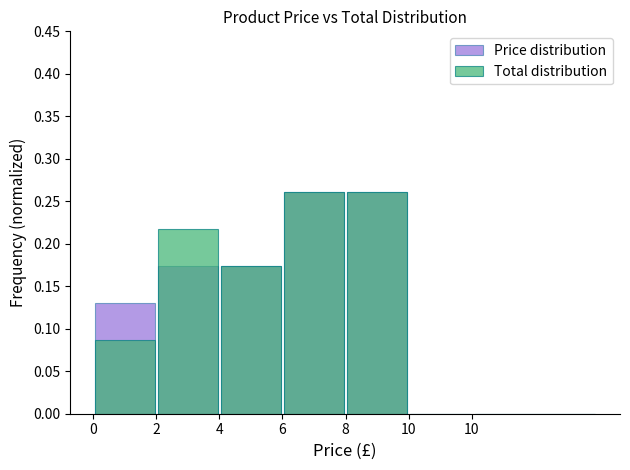

At which label is Price distribution closest to 0?

10